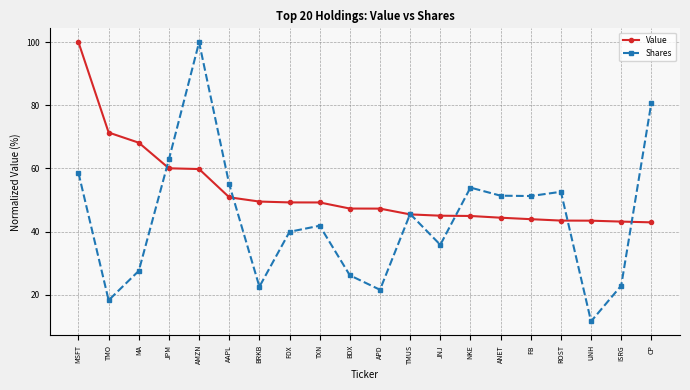

How many distinct data groups are displayed?

2